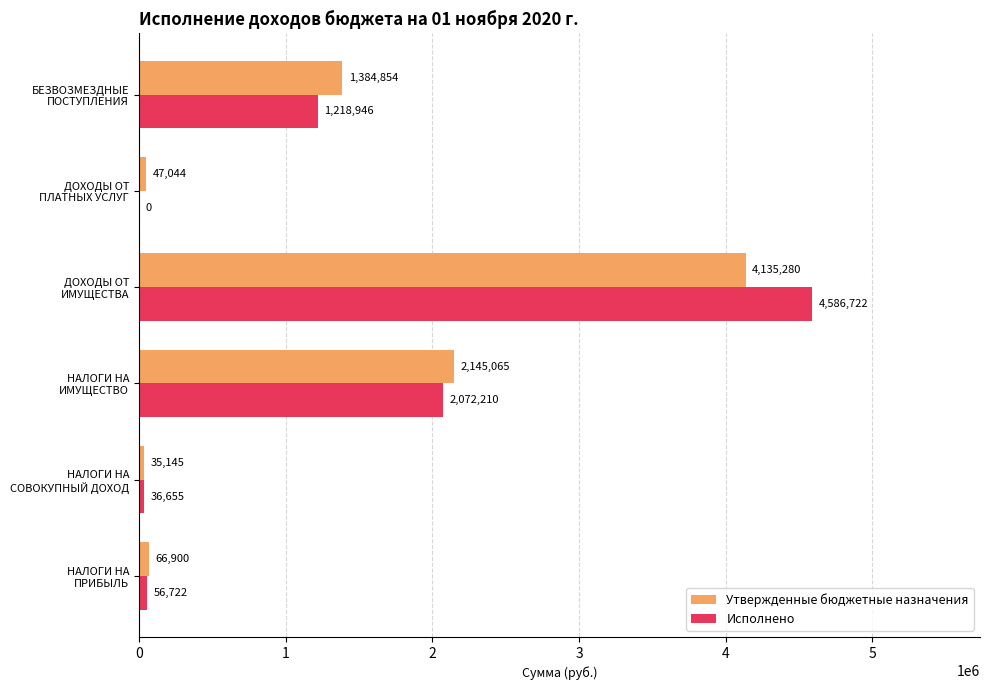

What is the highest value of the Утвержденные бюджетные назначения series?

4135280.0